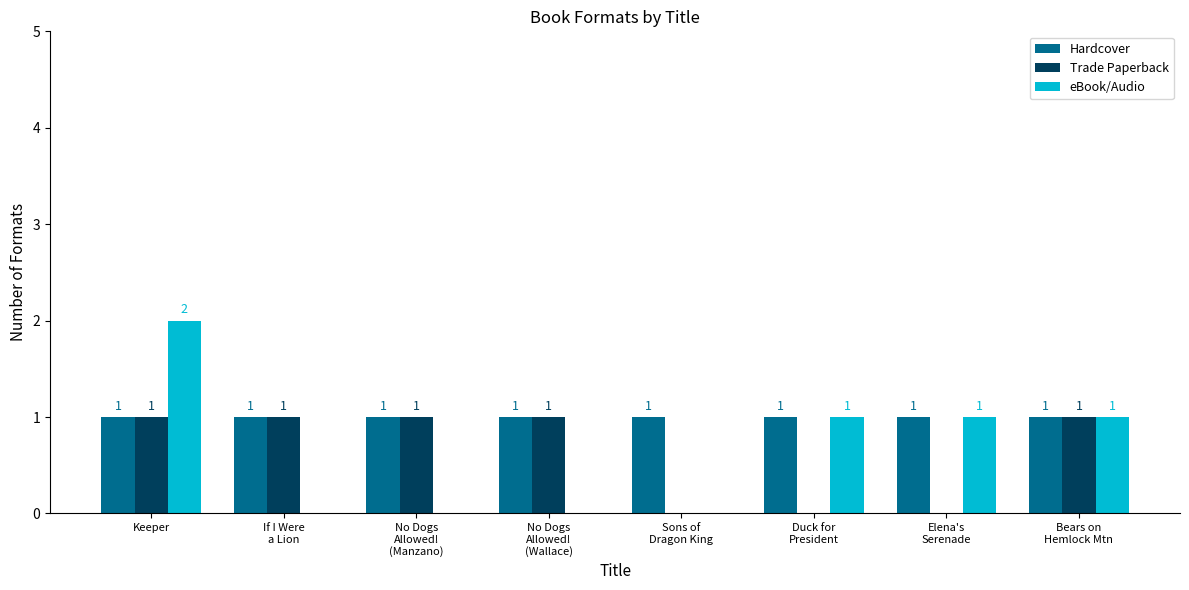

Reading left to right, what are all the values shown in this chart?

Hardcover: 1	1	1	1	1	1	1	1
Trade Paperback: 1	1	1	1	0	0	0	1
eBook/Audio: 2	0	0	0	0	1	1	1